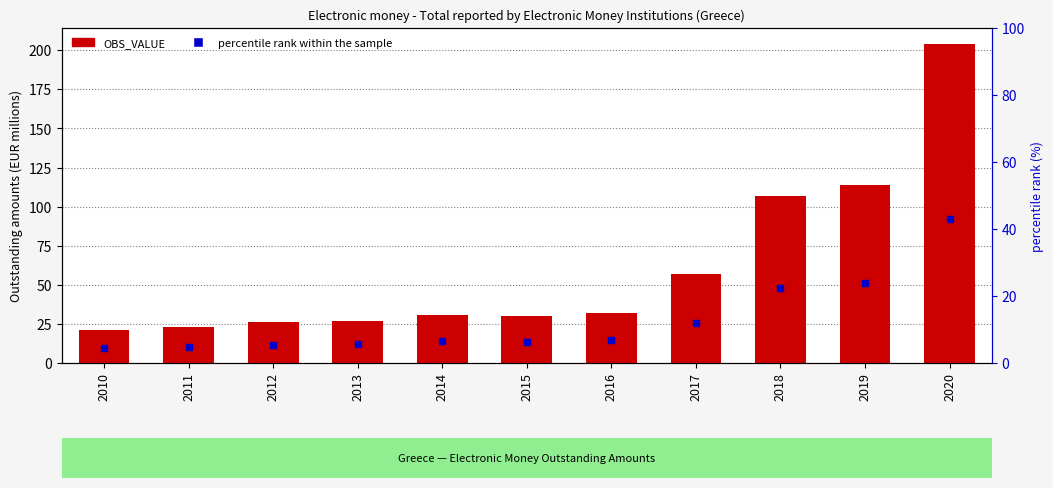

At which category is the sum across all series the highest?

2020